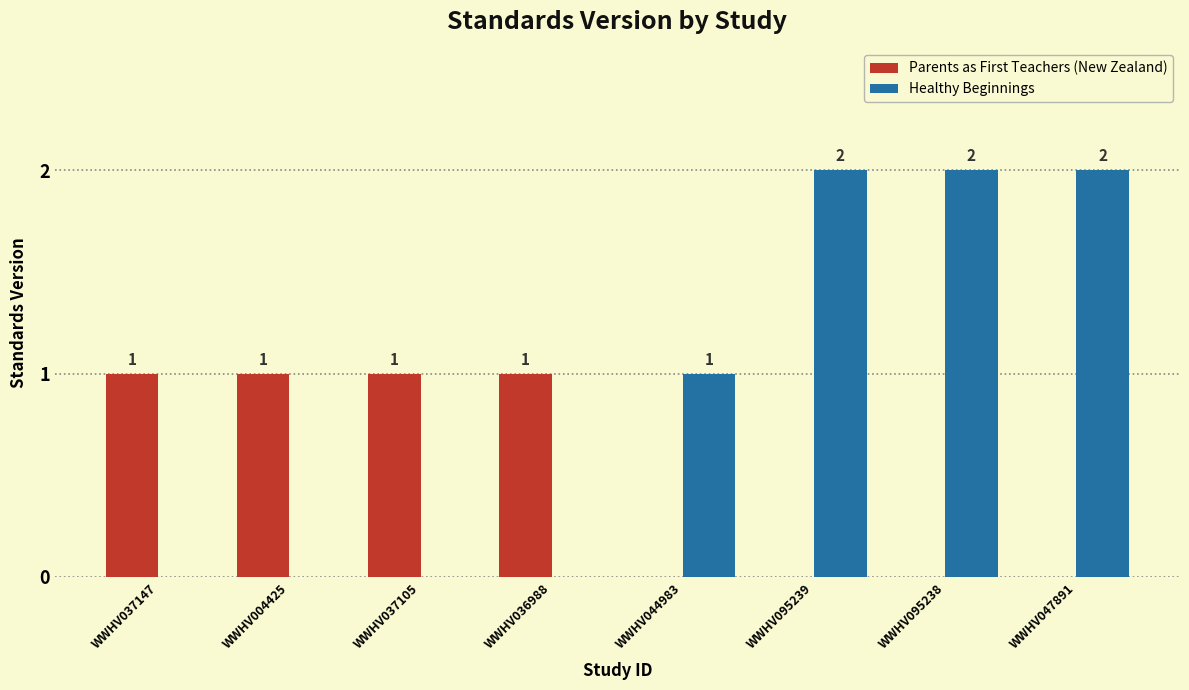

How many bars are there in total?

8